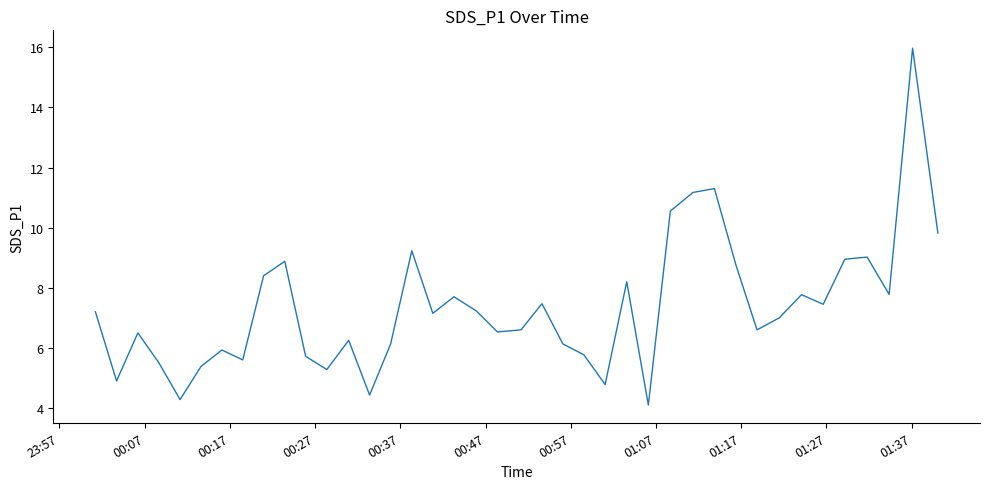

What is the smallest value displayed?

4.1